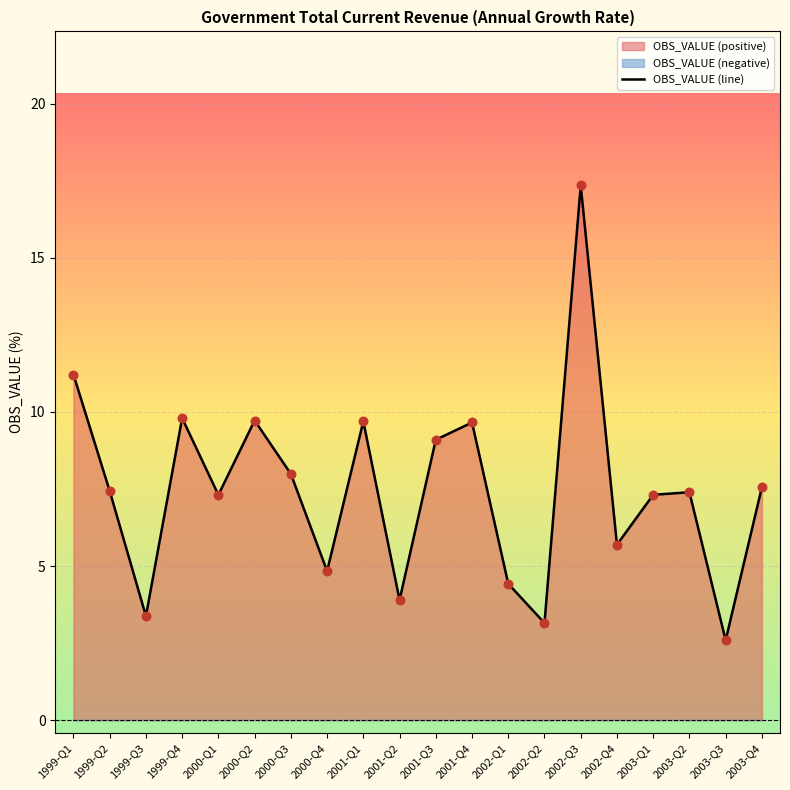

Between 2003-Q4 and 2003-Q2, which is larger?

2003-Q4